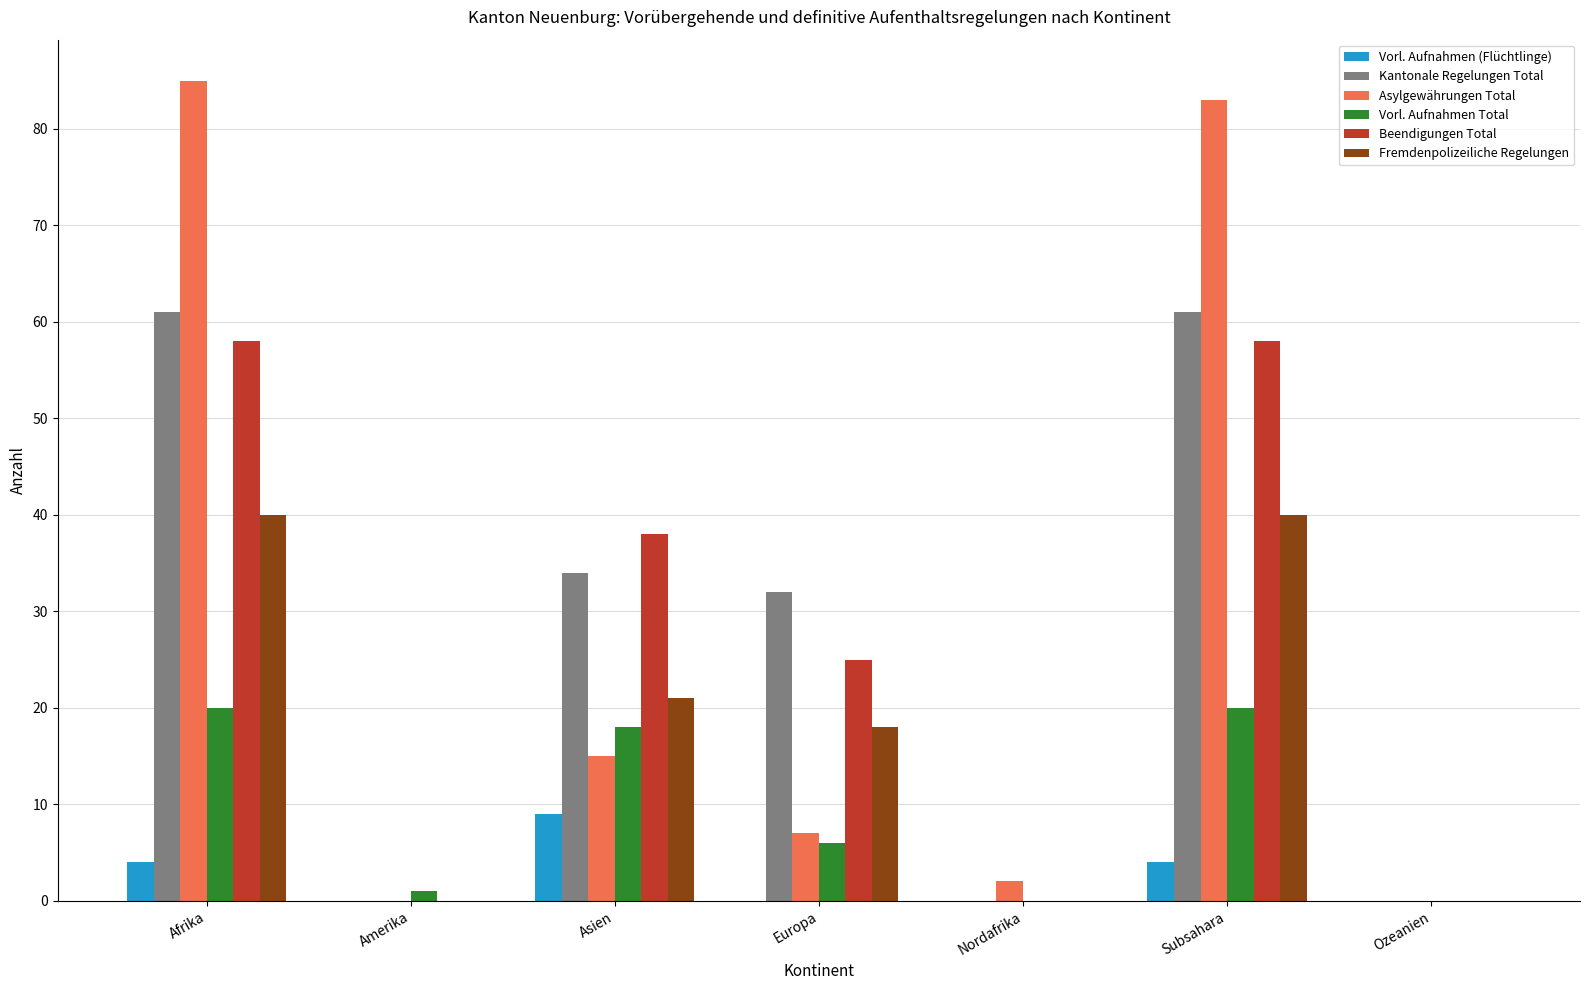

Count the number of data series in this chart.

6